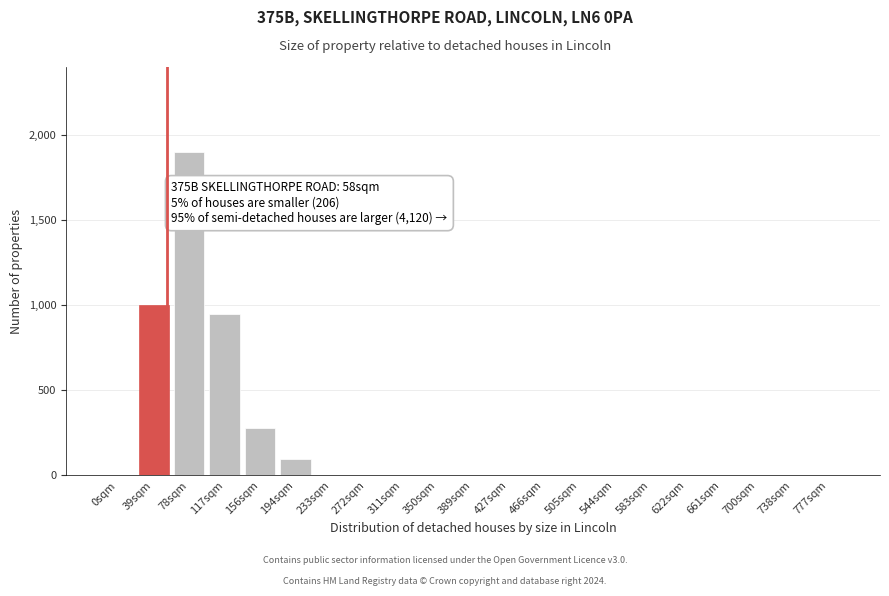

Reading left to right, what are all the values shown in this chart?

0sqm=0	39sqm=1000	78sqm=1900	117sqm=950	156sqm=280	194sqm=95	233sqm=0	272sqm=0	311sqm=0	350sqm=0	389sqm=0	427sqm=0	466sqm=0	505sqm=0	544sqm=0	583sqm=0	622sqm=0	661sqm=0	700sqm=0	738sqm=0	777sqm=0